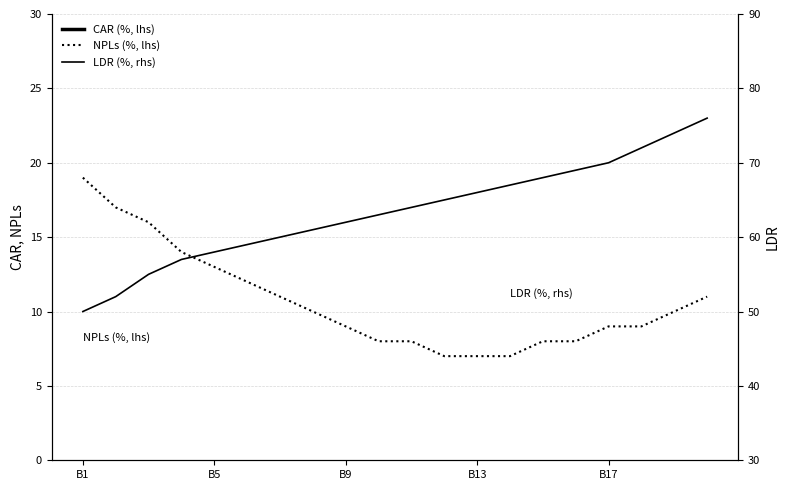

Count the number of data series in this chart.

3